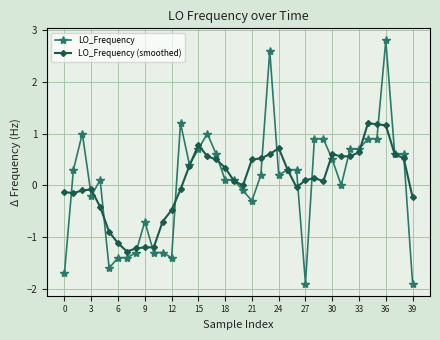

Rank the series by their maximum value, from lowest to highest.

LO_Frequency (smoothed), LO_Frequency